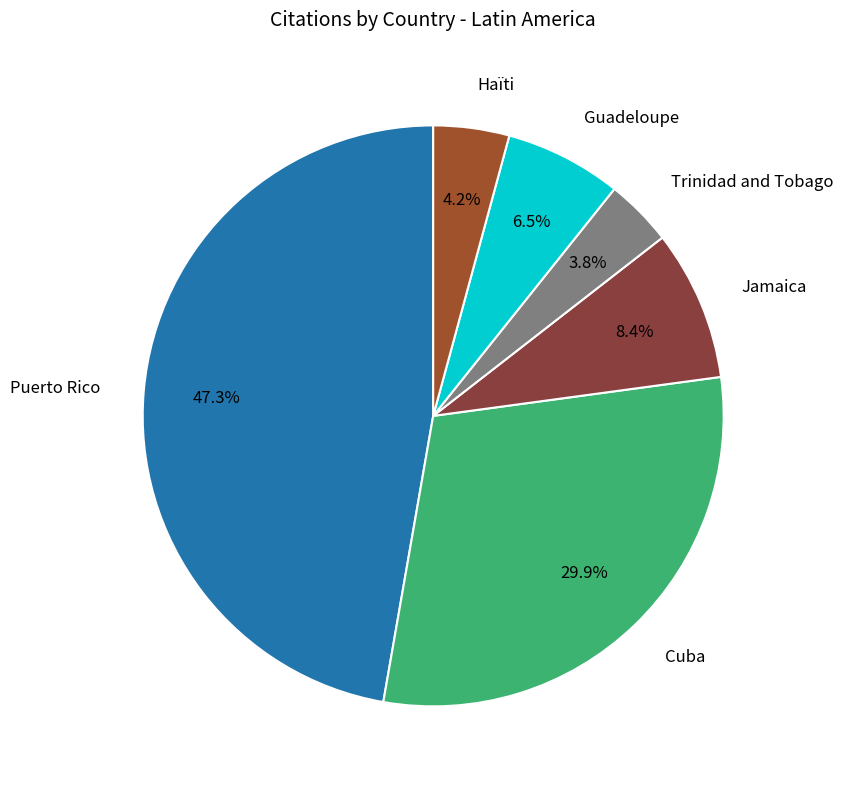

To the nearest percent, what is the average slice percentage?

17%